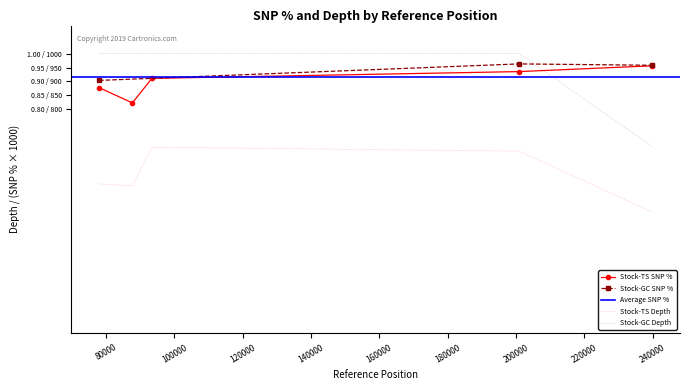

What is the value of the Stock-TS SNP % point at the 3rd from the left?

911.2